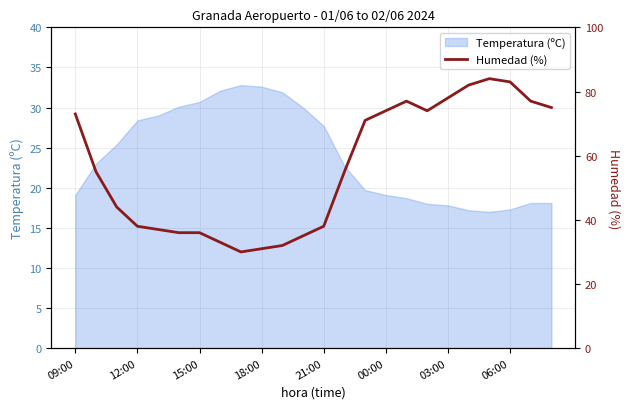

How many interior local valleys (lower than both neighbors) does the data have?

2